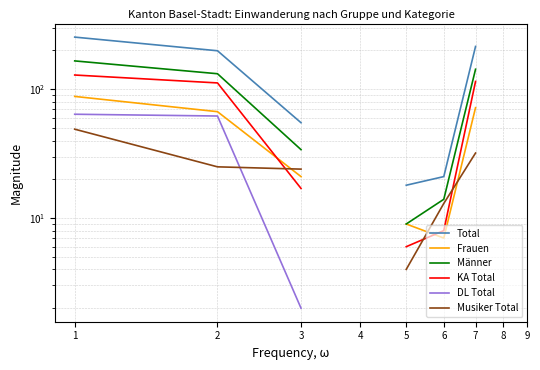

Rank the categories by DL Total value from lowest to highest.

3, 4, 5, 6, 7, 8, 9, 2, 1